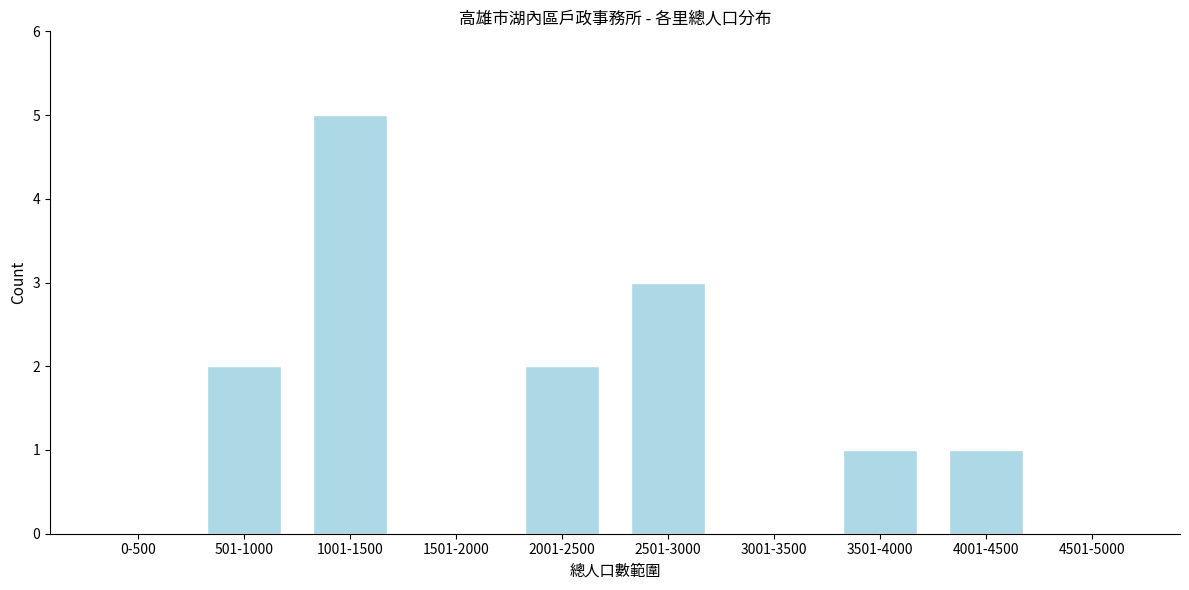

Reading left to right, transcribe all the data shown in this chart.

0-500=0	501-1000=2	1001-1500=5	1501-2000=0	2001-2500=2	2501-3000=3	3001-3500=0	3501-4000=1	4001-4500=1	4501-5000=0